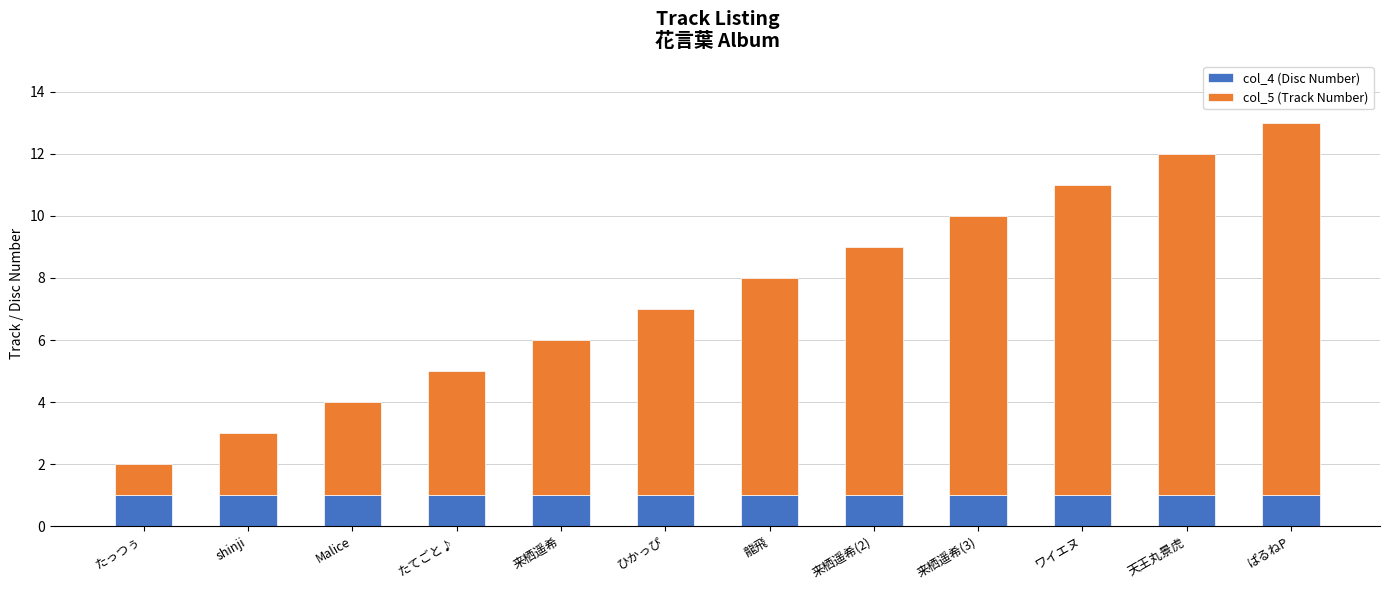

Does the chart contain any negative values?

No